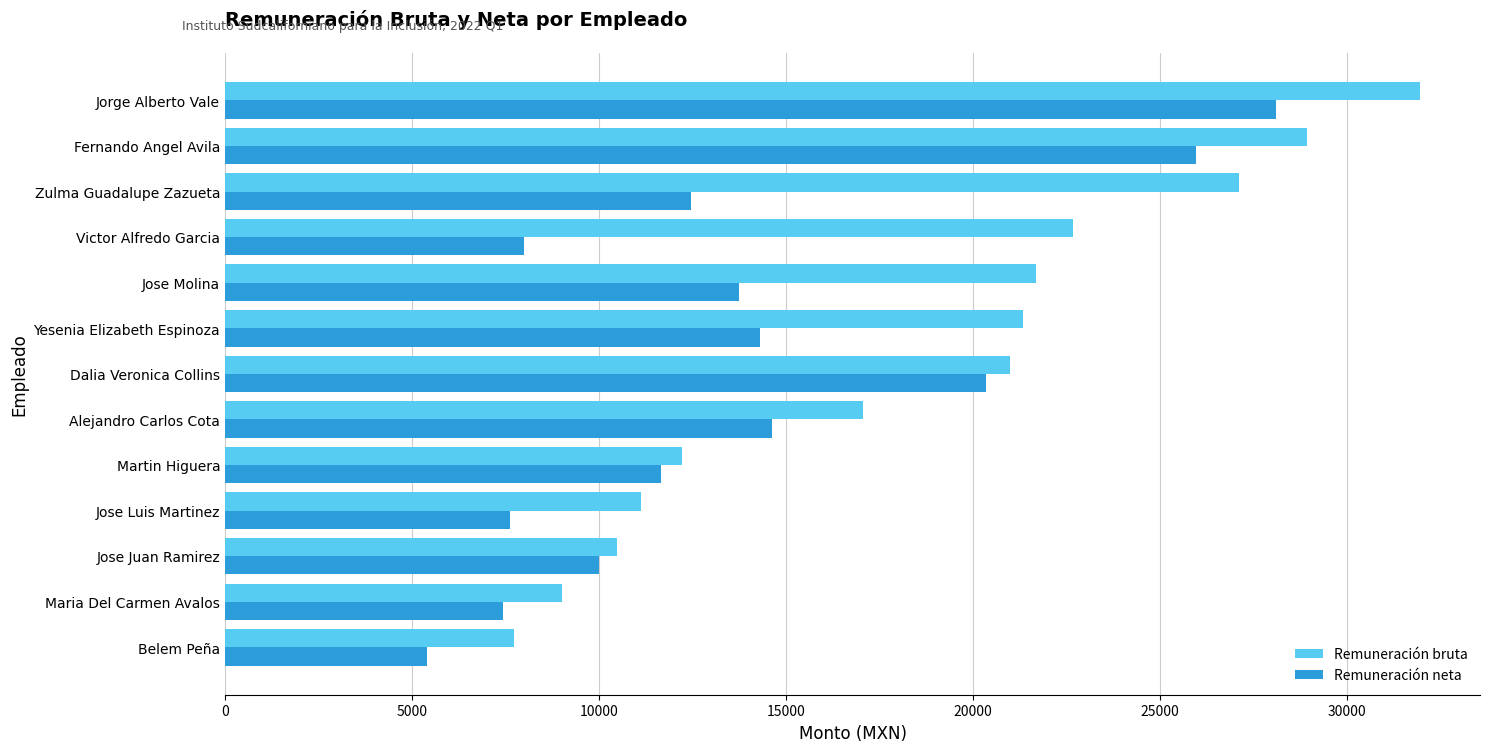

Which series has the largest range (max minus min)?

Remuneración bruta